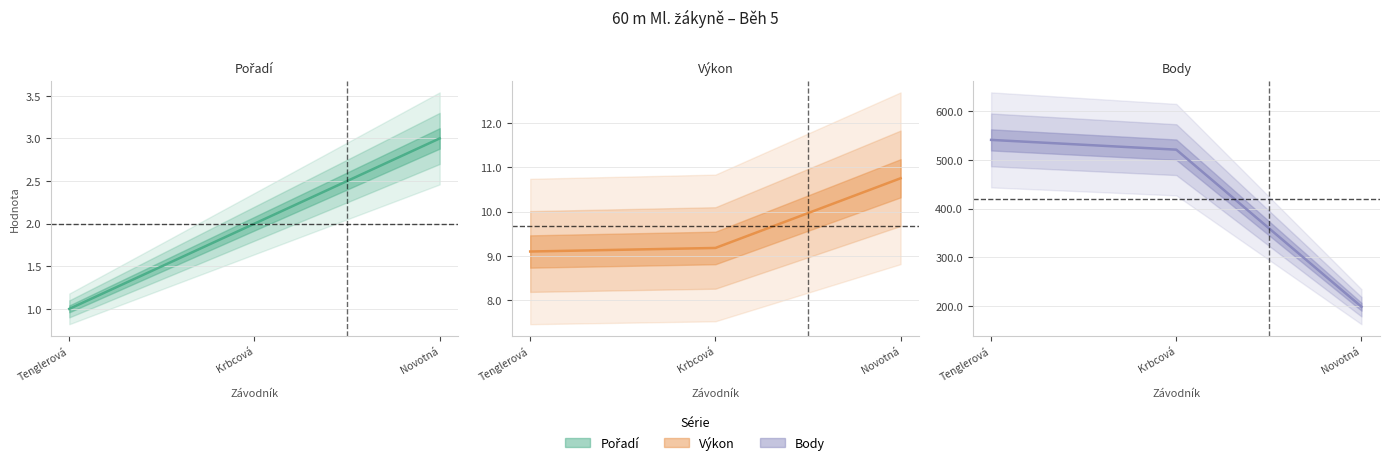

What position from the right is Novotná?

1